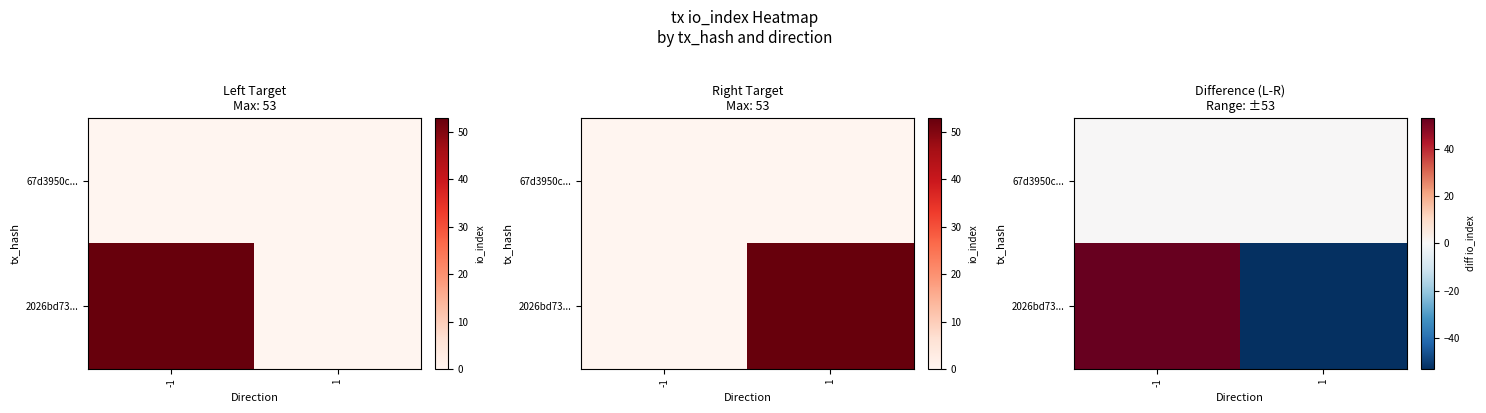

What is the minimum value shown in the chart?

-53